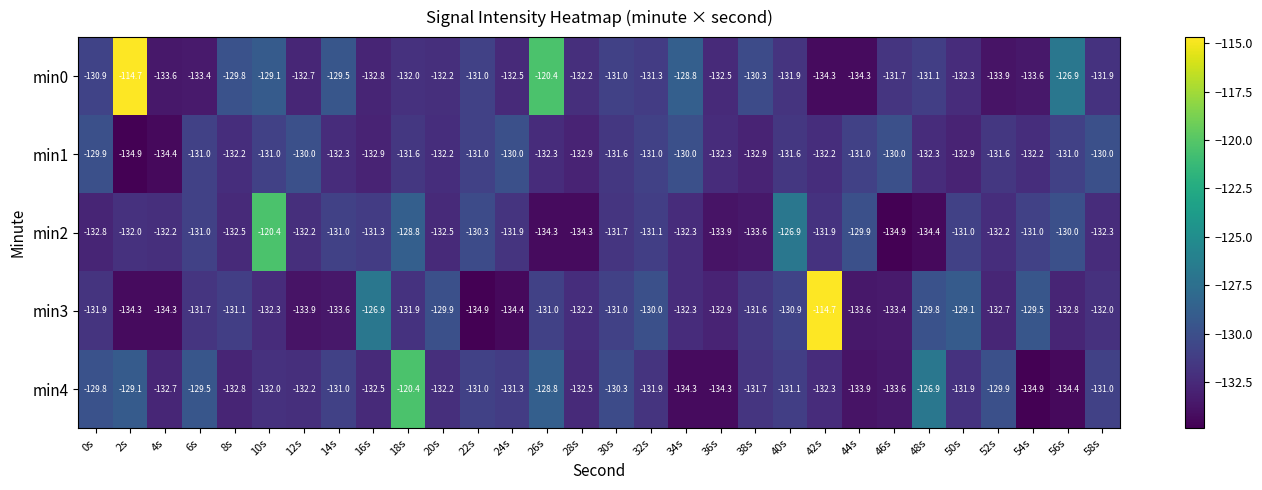

Is it true that min4 equals -132.5 at 16s?

True